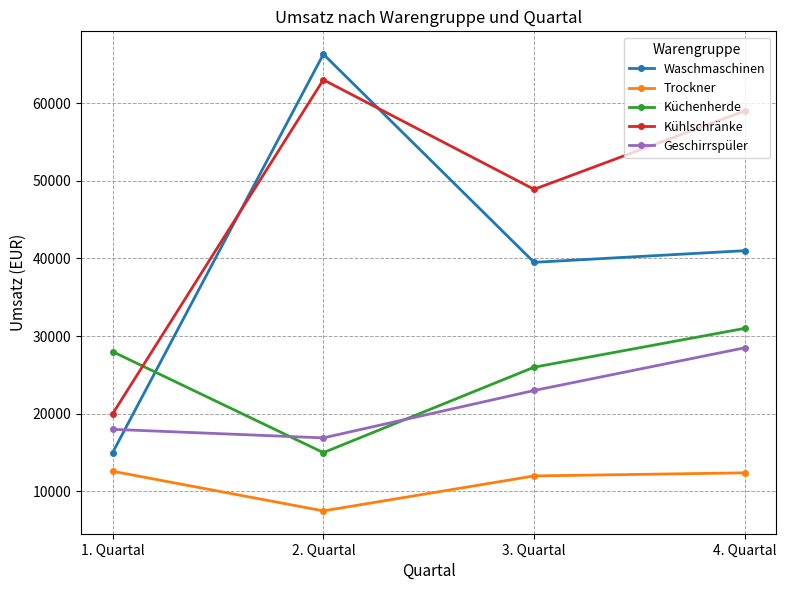

What position from the right is 1. Quartal?

4